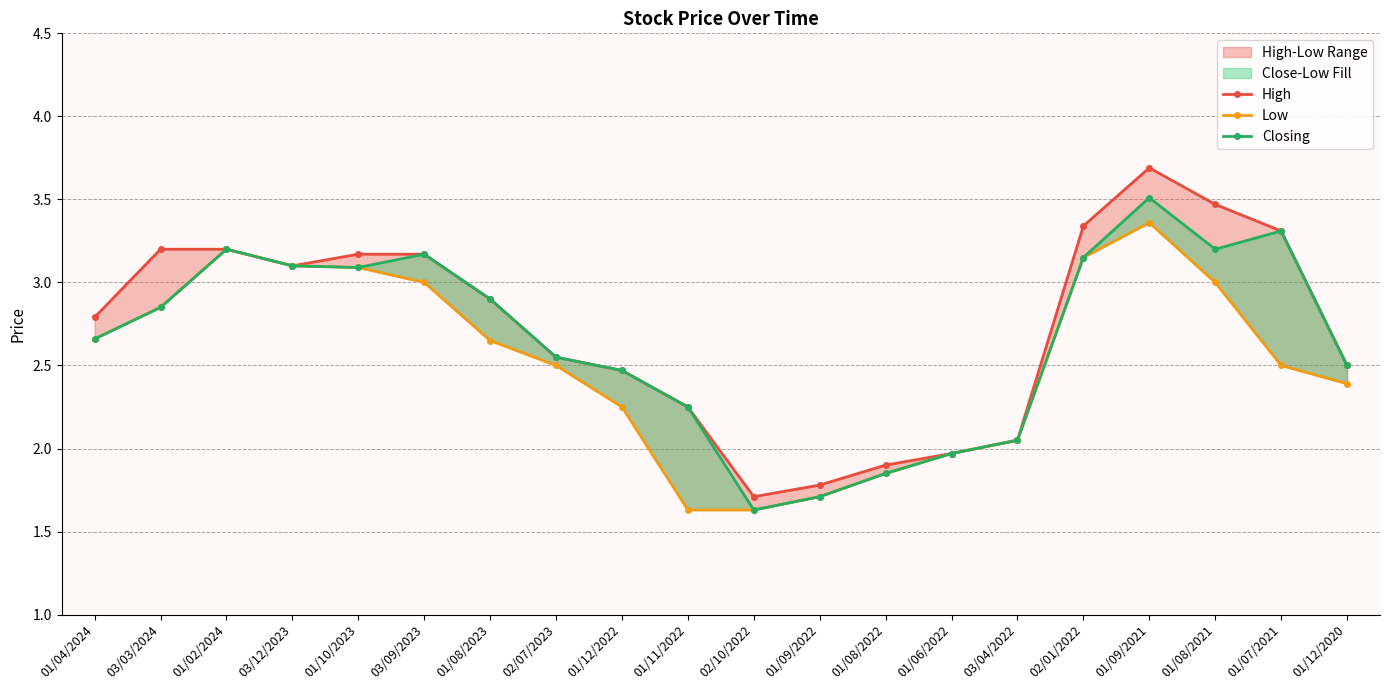

At 01/11/2022, list the series in order from largest to smallest.

High, Closing, Low